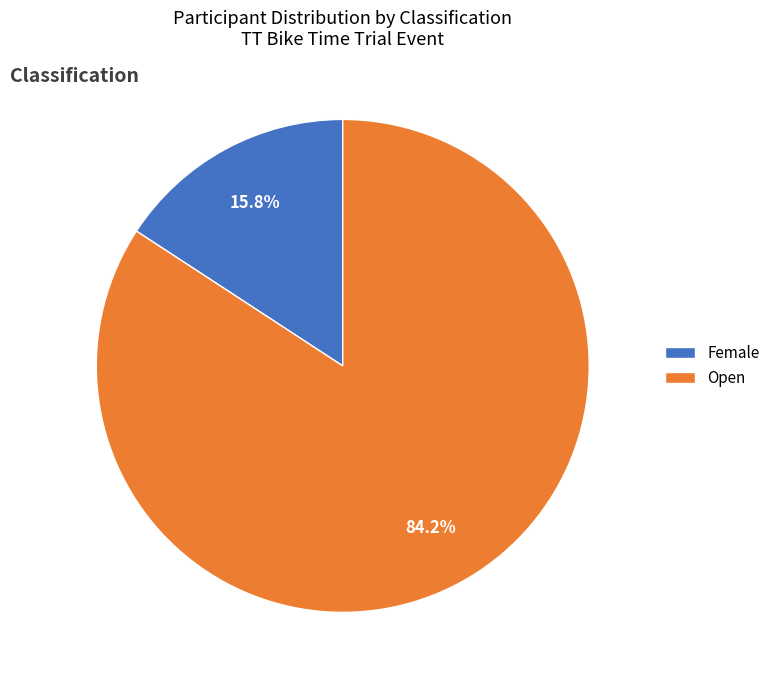

Which slice is the largest?

Open